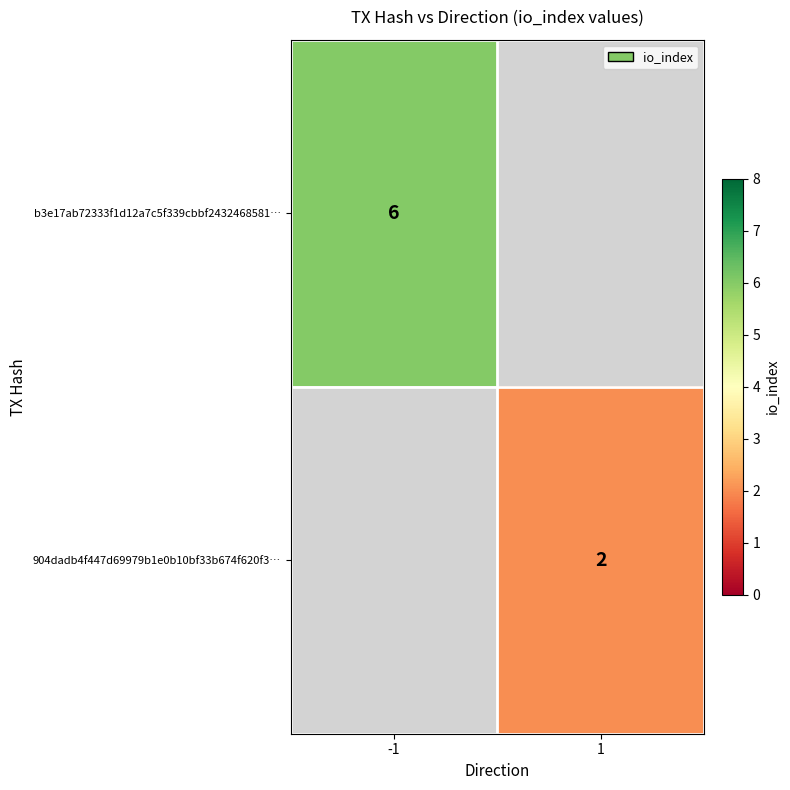

The value of b3e17ab72333f1d12a7c5f339cbbf2432468581… at -1 is 3. True or false?

False